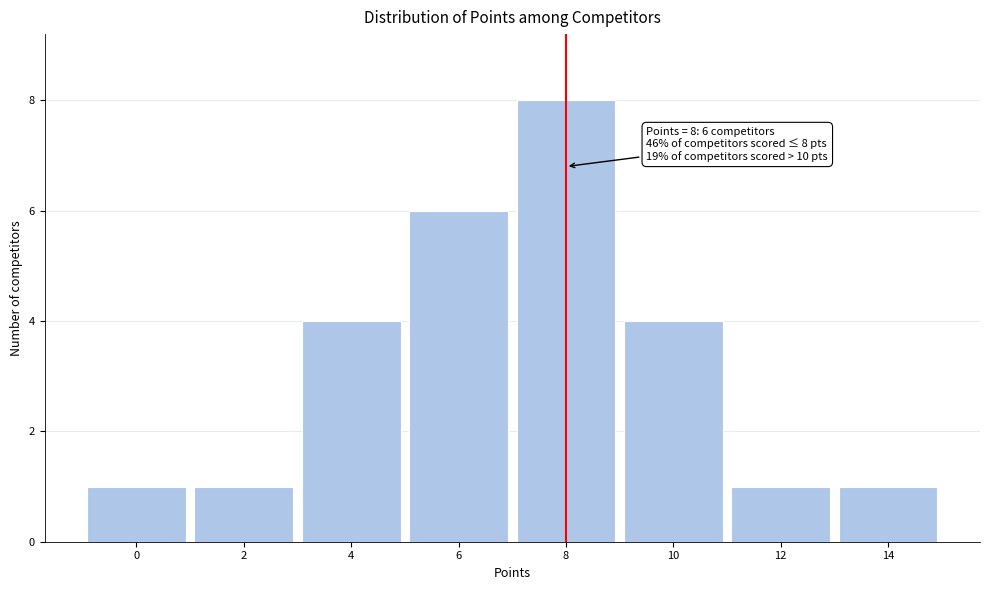

Over which range of the x-axis is the bar tallest?

7 to 9